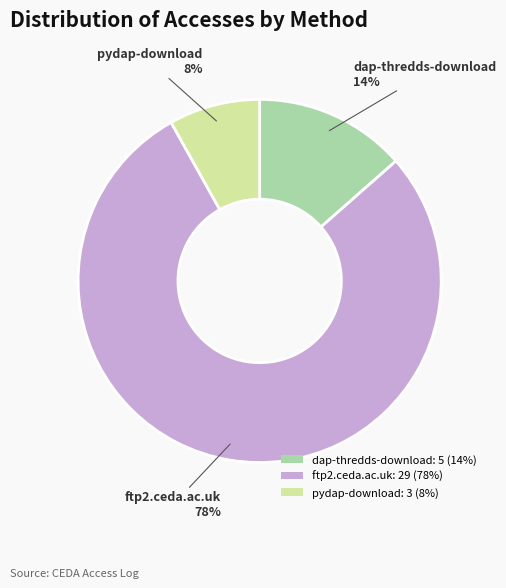

How many segments does this pie chart have?

3